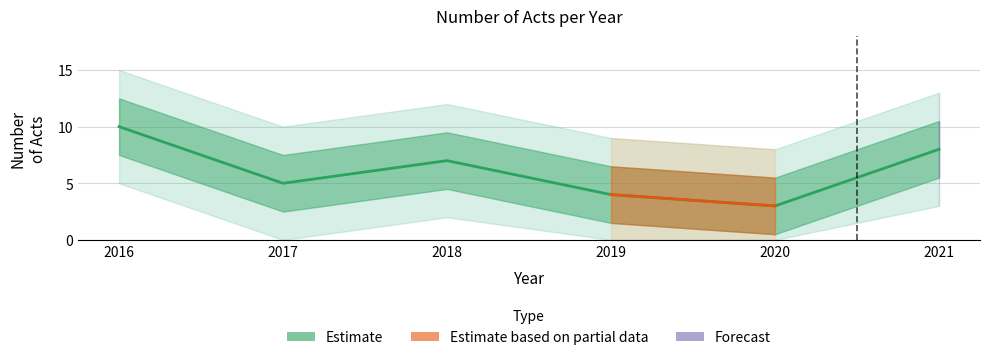

What is the difference between the values at 2020 and 2017?

2